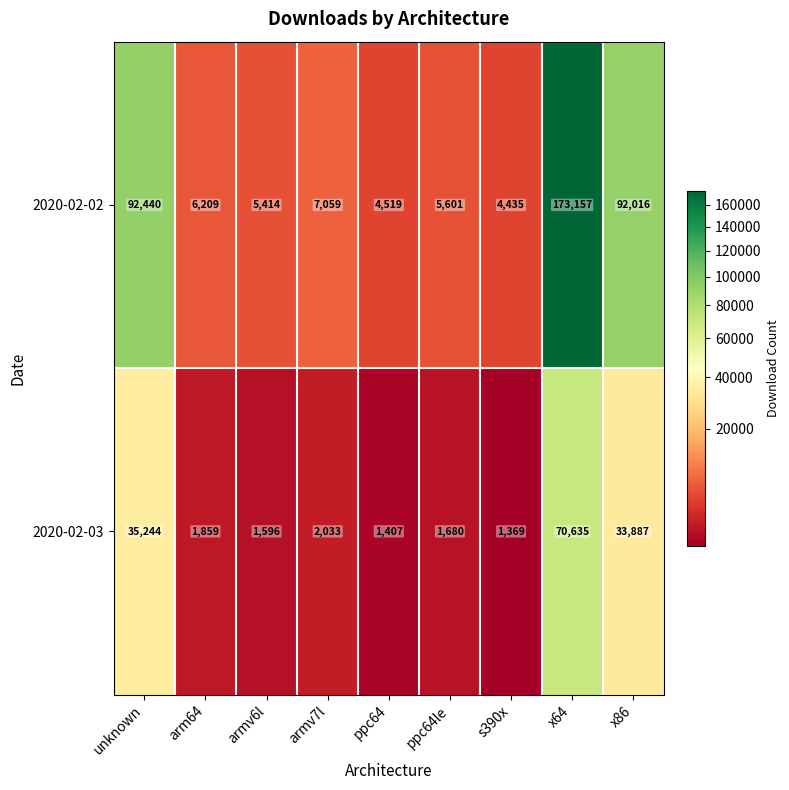

What is the average value of the 2020-02-03 series?

16634